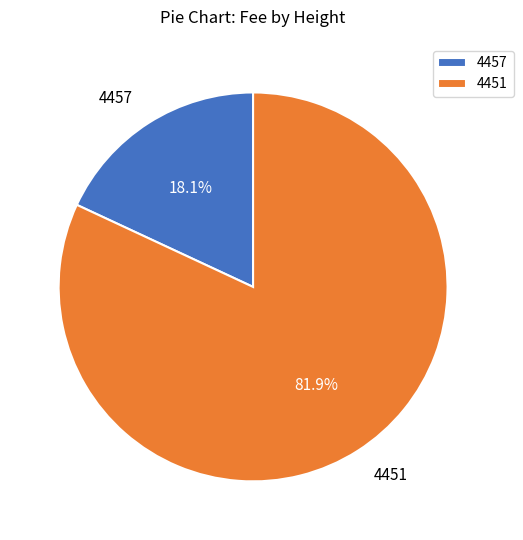

Which category has the smallest portion of the pie?

4457